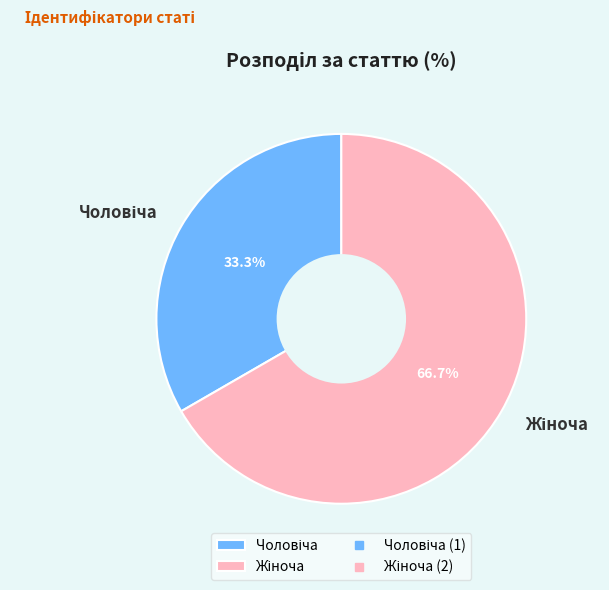

Does any single category account for the majority?

Yes